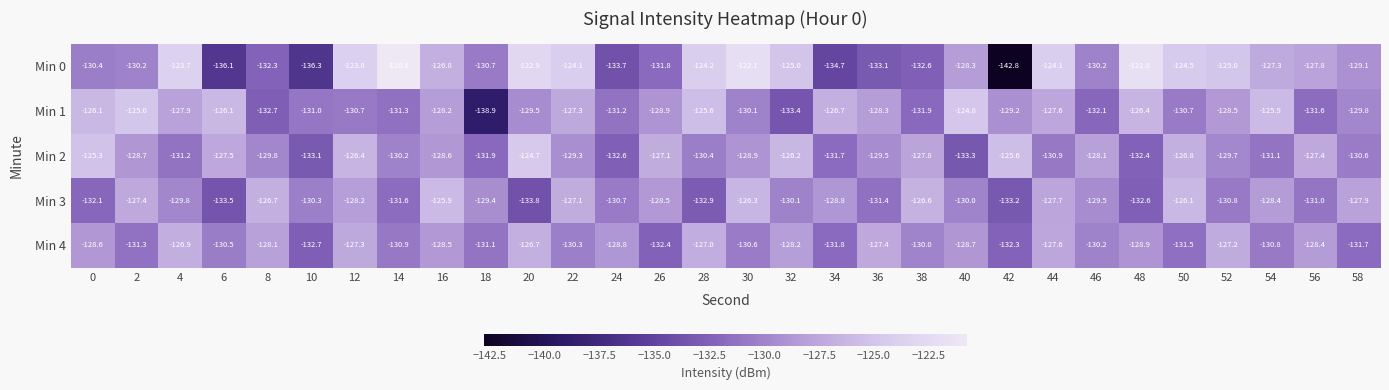

Count the number of categories in the chart.

30